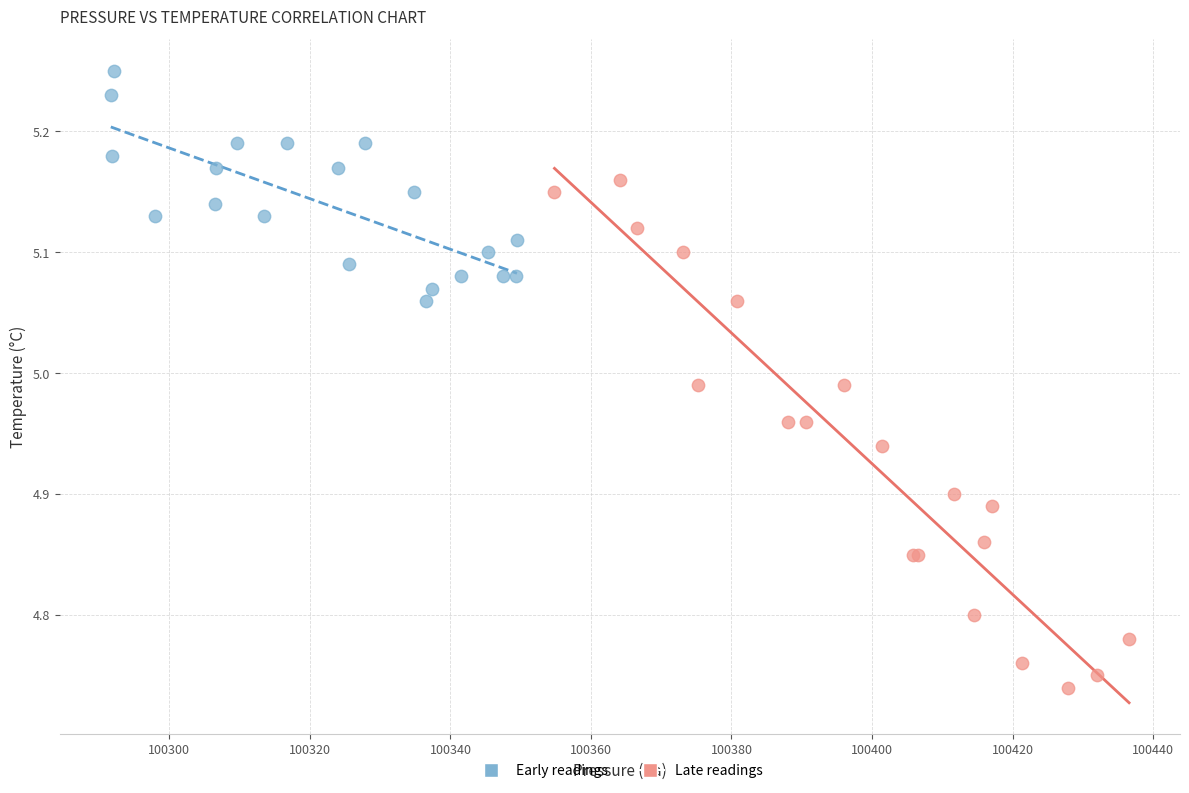

Which series contains the lowest Y value?

Late readings